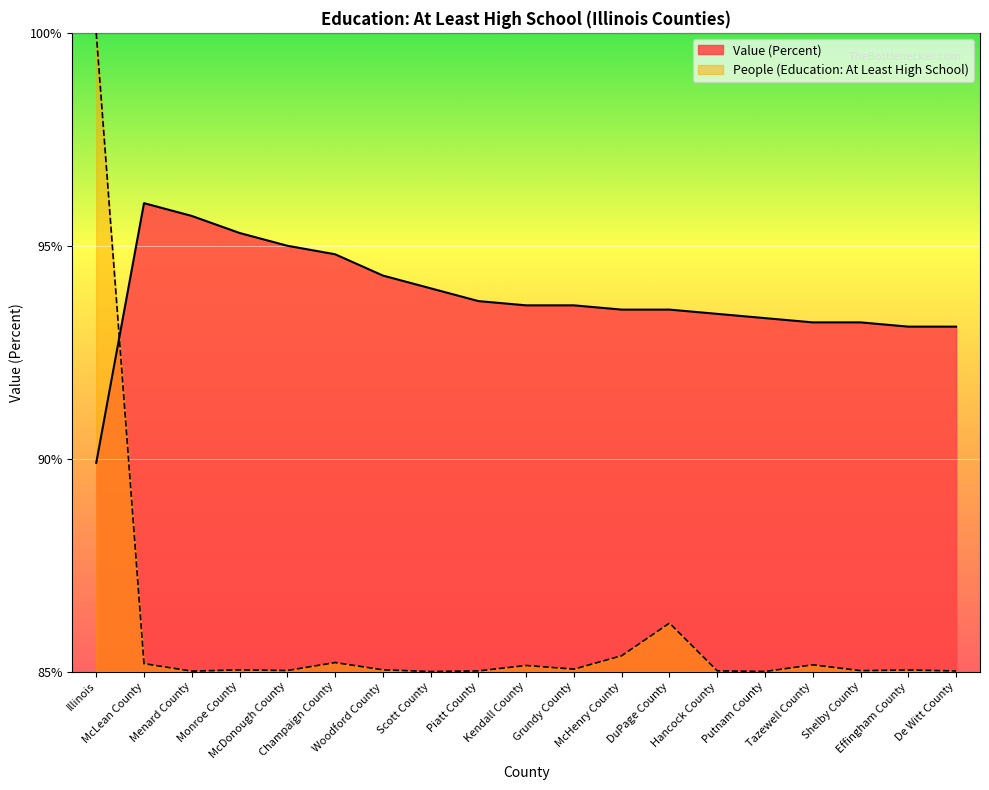

What is the smallest value displayed?

85.0